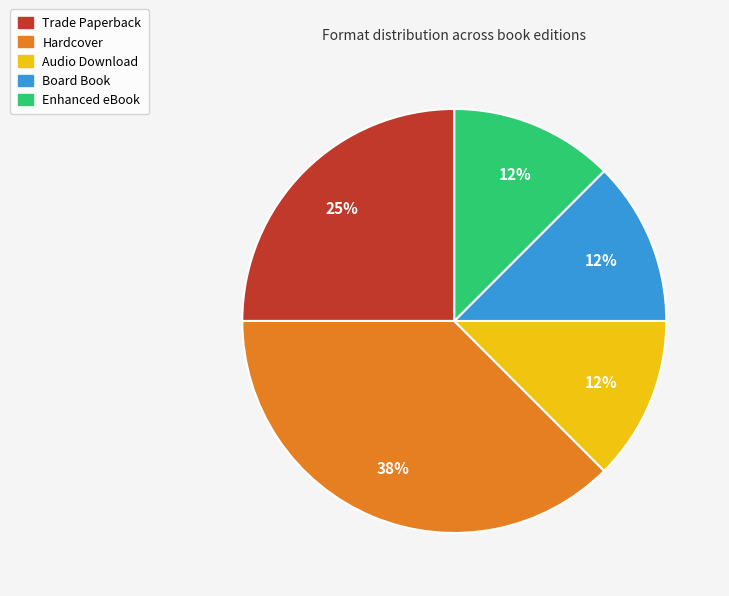

Count the number of slices in the pie.

5